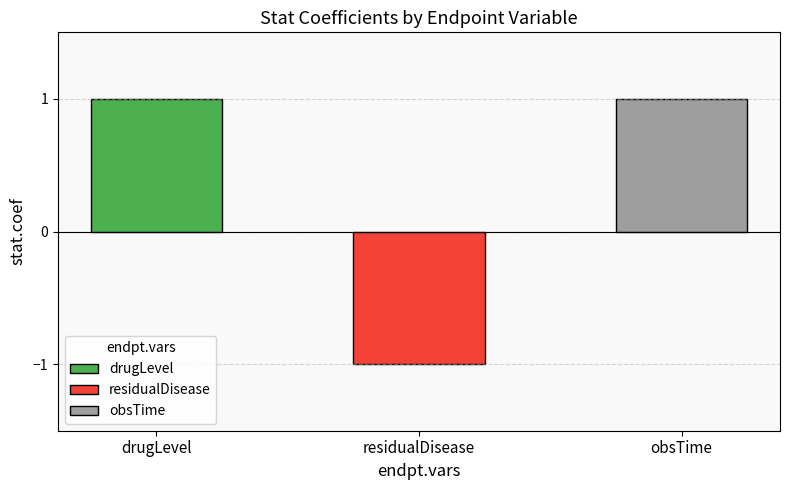

How many negative values are there?

1